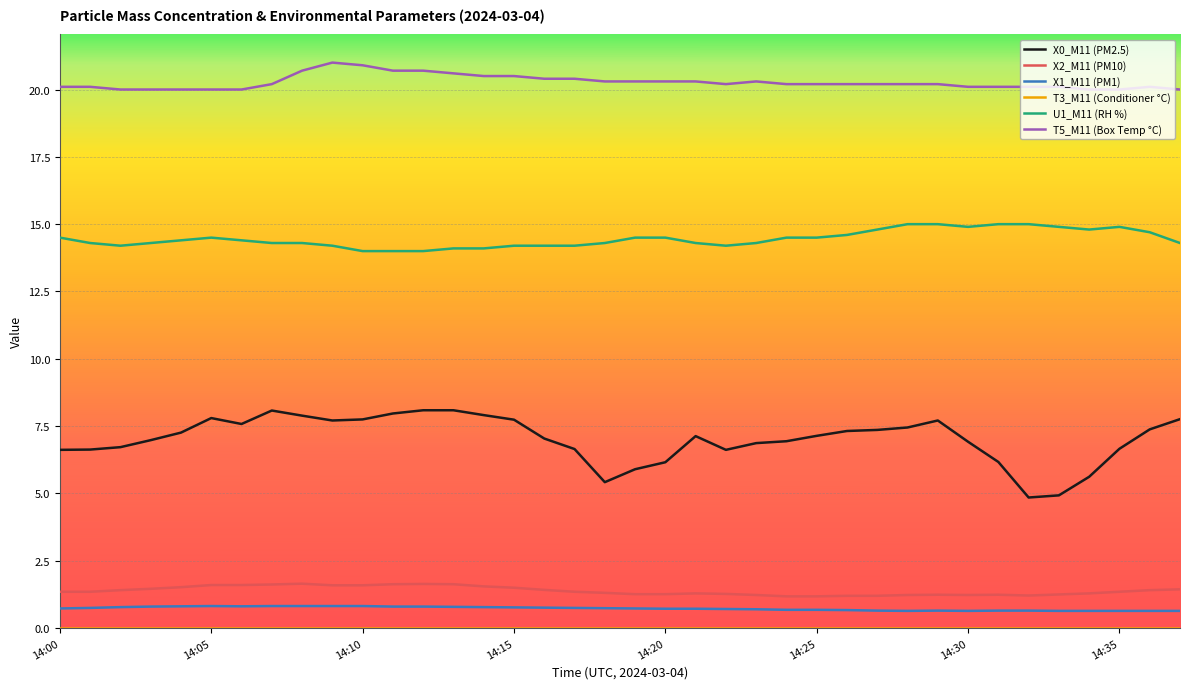

True or false: X2_M11 (PM10) and X1_M11 (PM1) intersect in this chart.

False